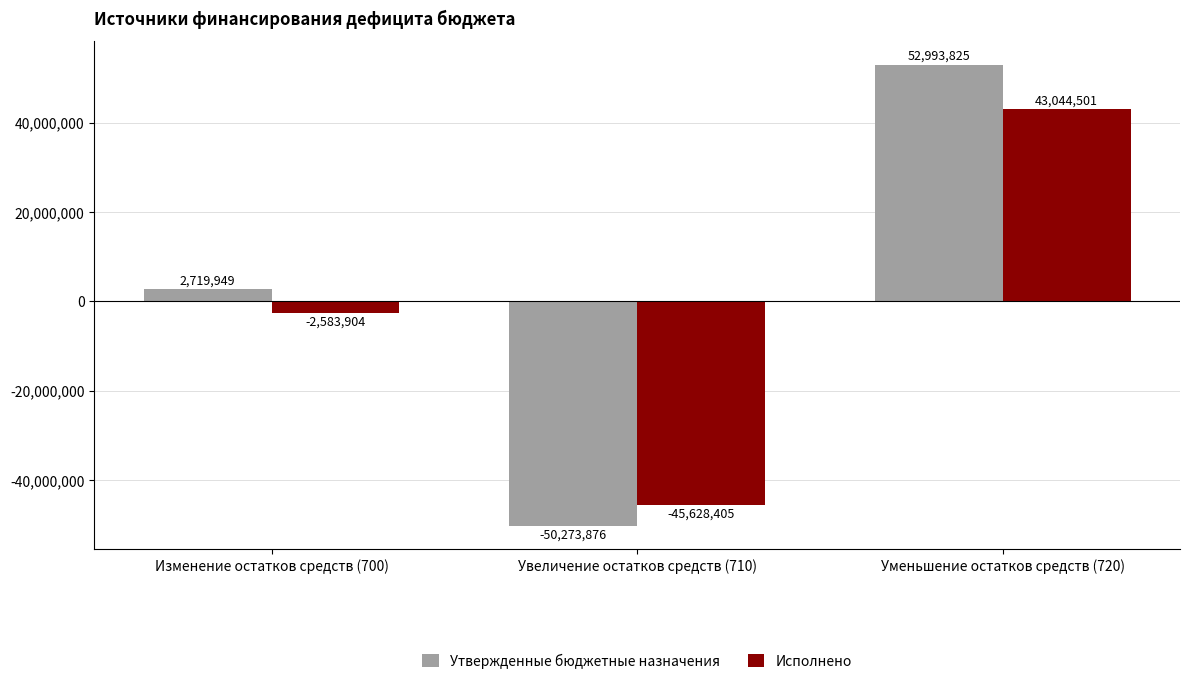

List the labels in order of Утвержденные бюджетные назначения value, smallest first.

Увеличение остатков средств (710), Изменение остатков средств (700), Уменьшение остатков средств (720)